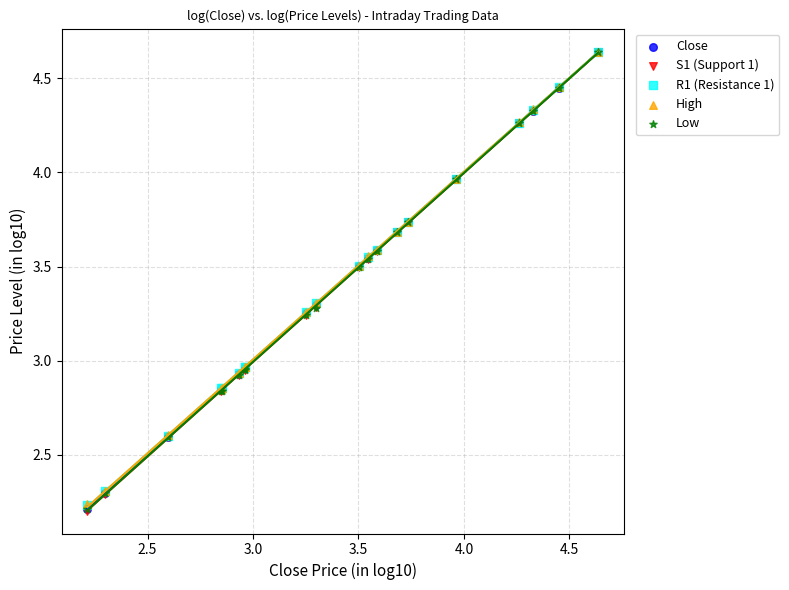

What are all the series names shown in the legend?

Close, S1 (Support 1), R1 (Resistance 1), High, Low